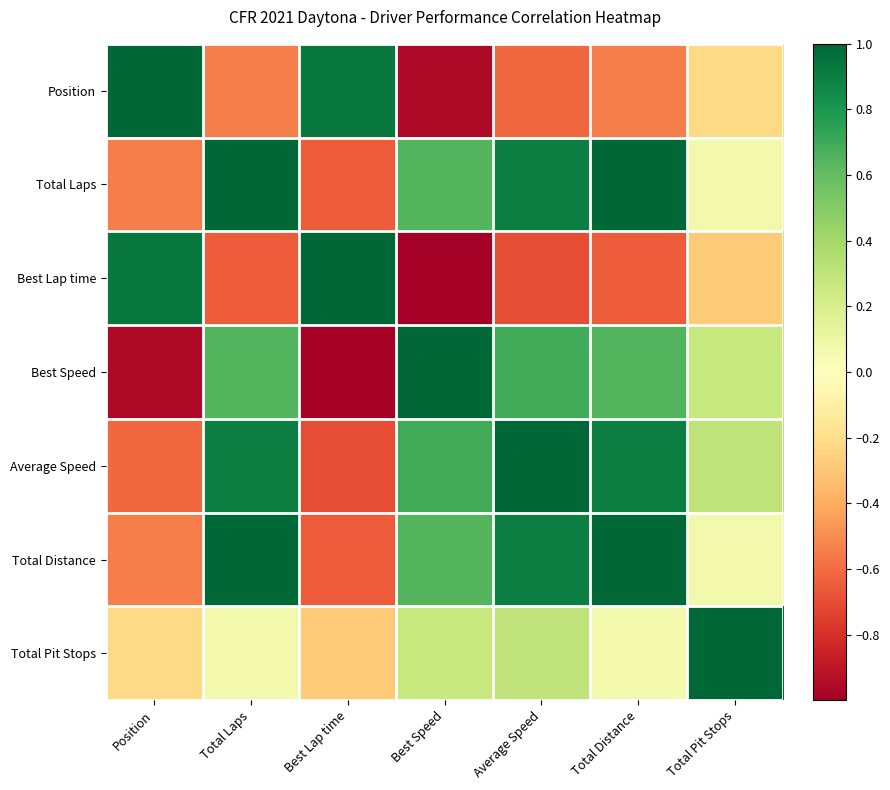

How many categories are shown in the chart?

7